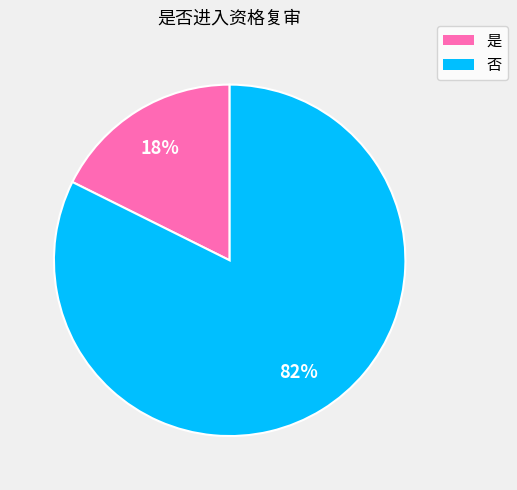

What is the ratio of the value at 是 to the value at 否?

0.2